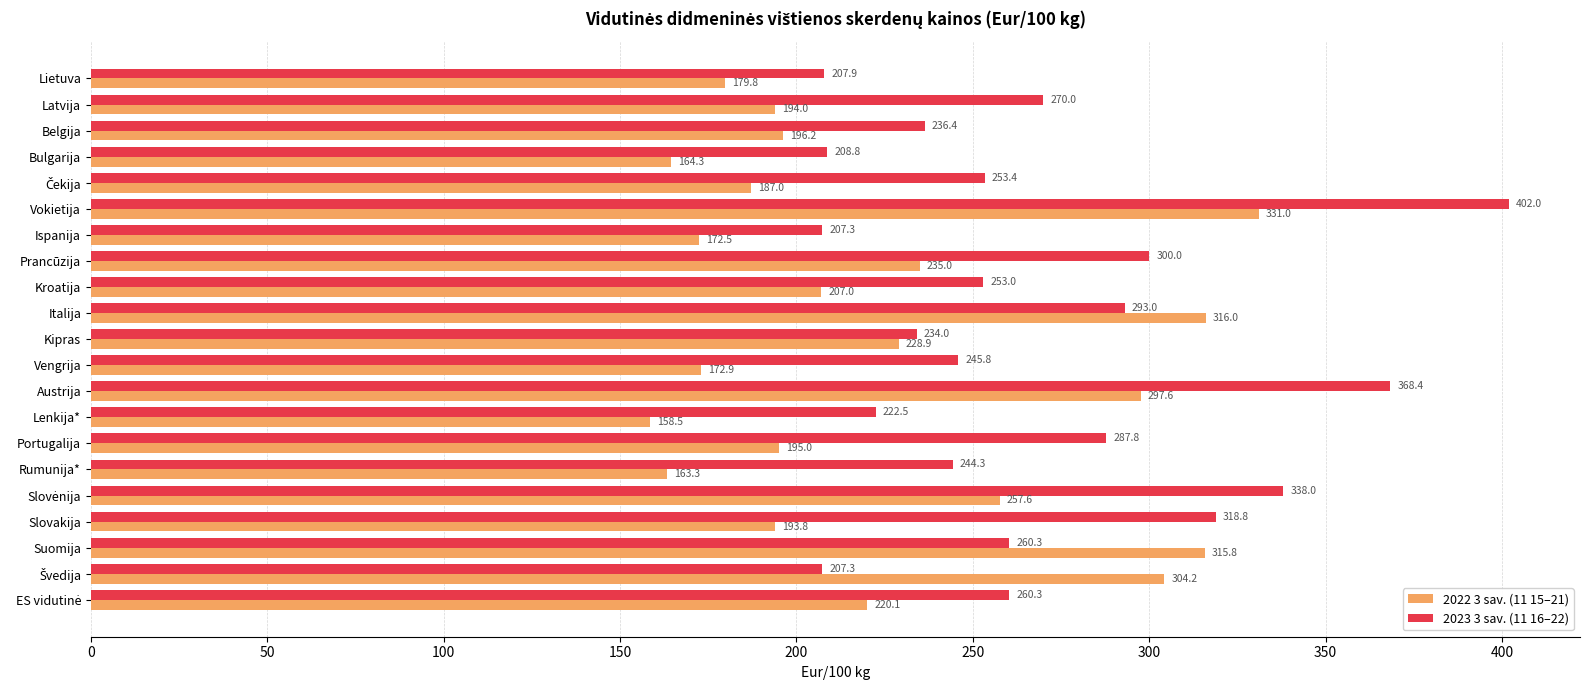

At which category is the sum across all series the highest?

Vokietija